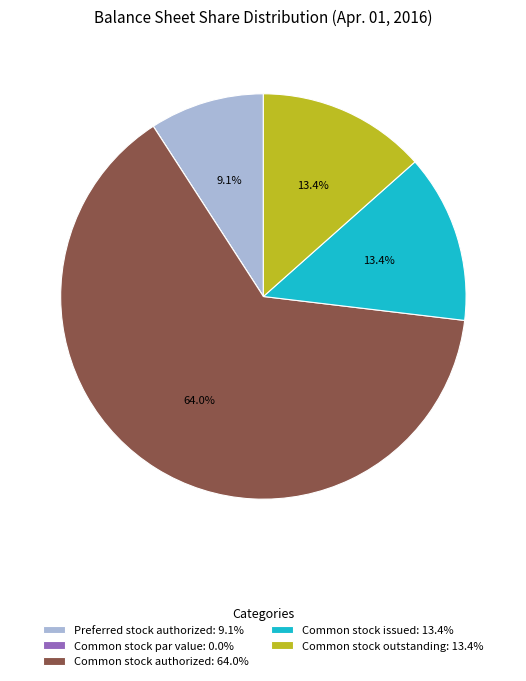

How much of the chart is everything except Common stock issued: 13.4%?

86.6%